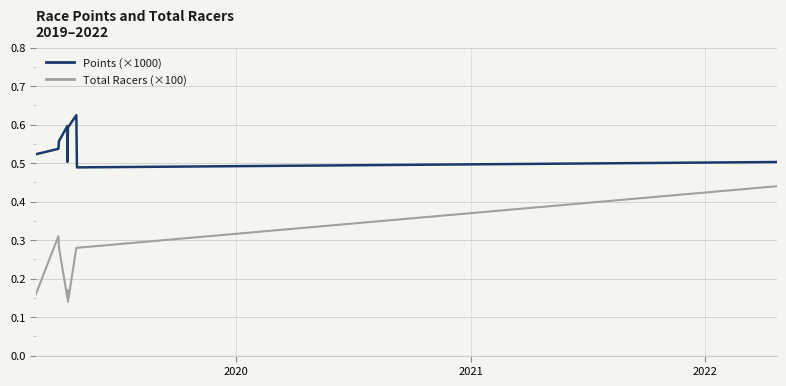

In Points (×1000), how many points are lower than both neighbors (excluding endpoints)?

2